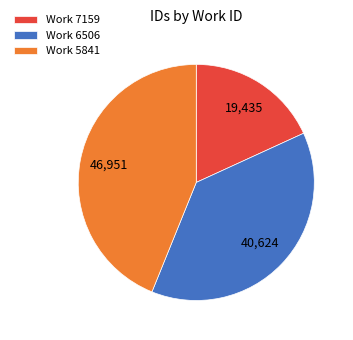

How many slices are in this pie chart?

3